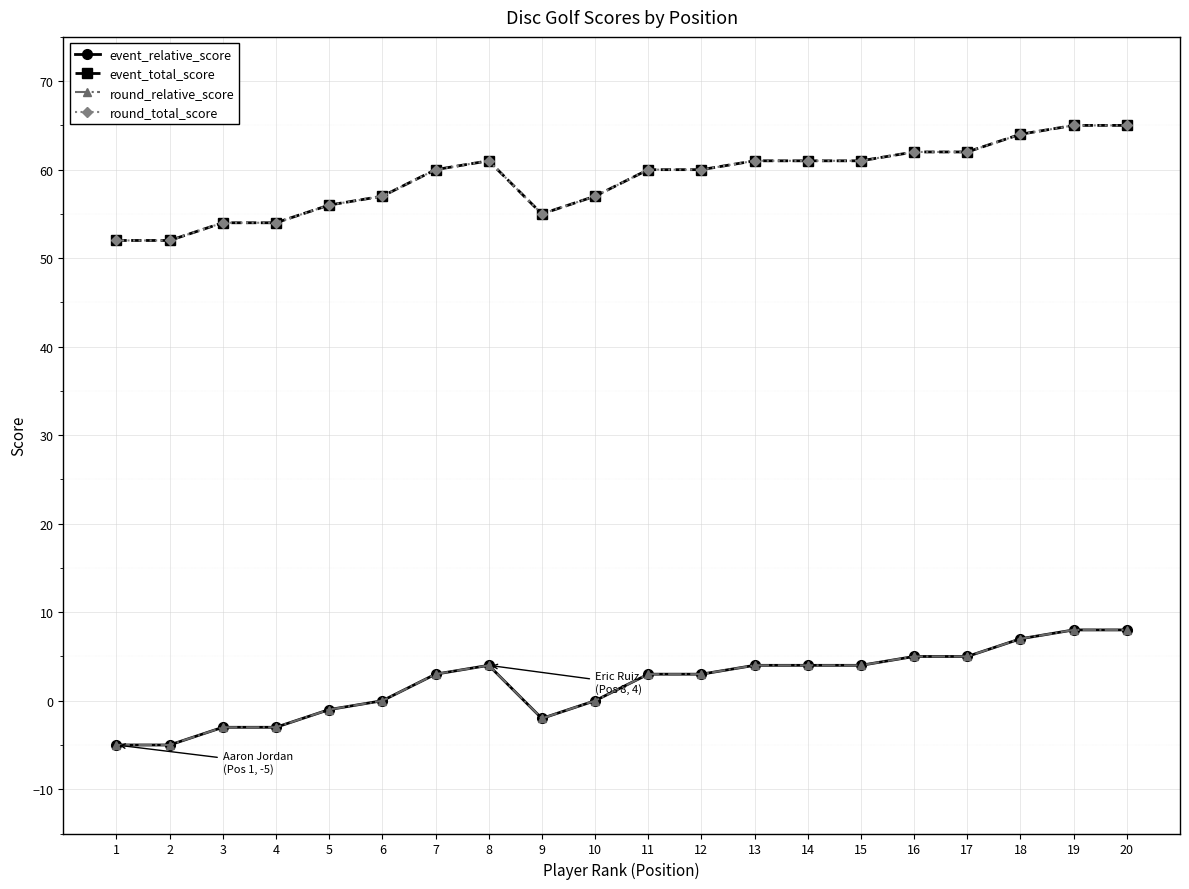

Where is the first local minimum for round_total_score?

9